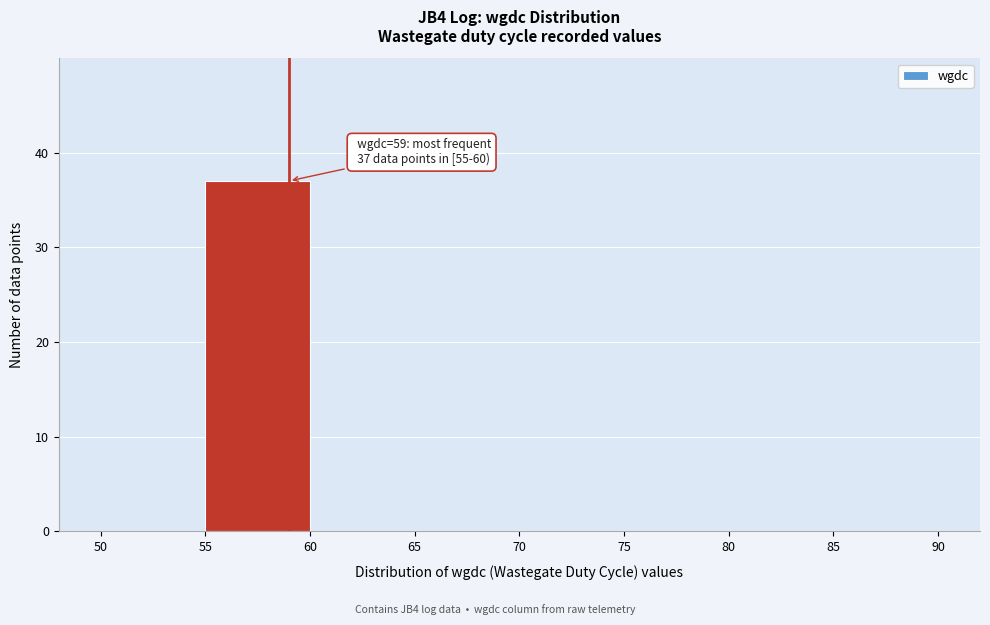

Over which range of the x-axis is the bar tallest?

55 to 60